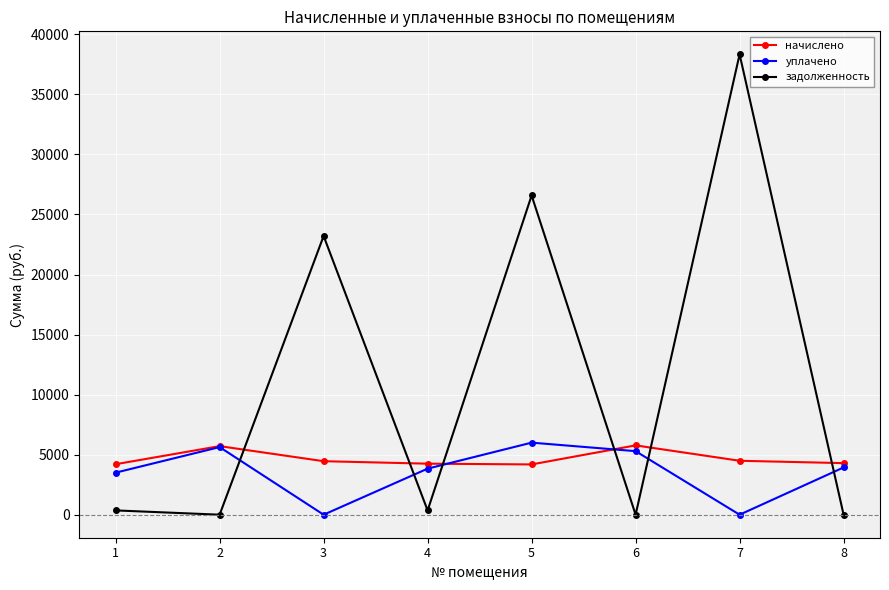

Rank the series at 4 from lowest to highest value.

задолженность, уплачено, начислено